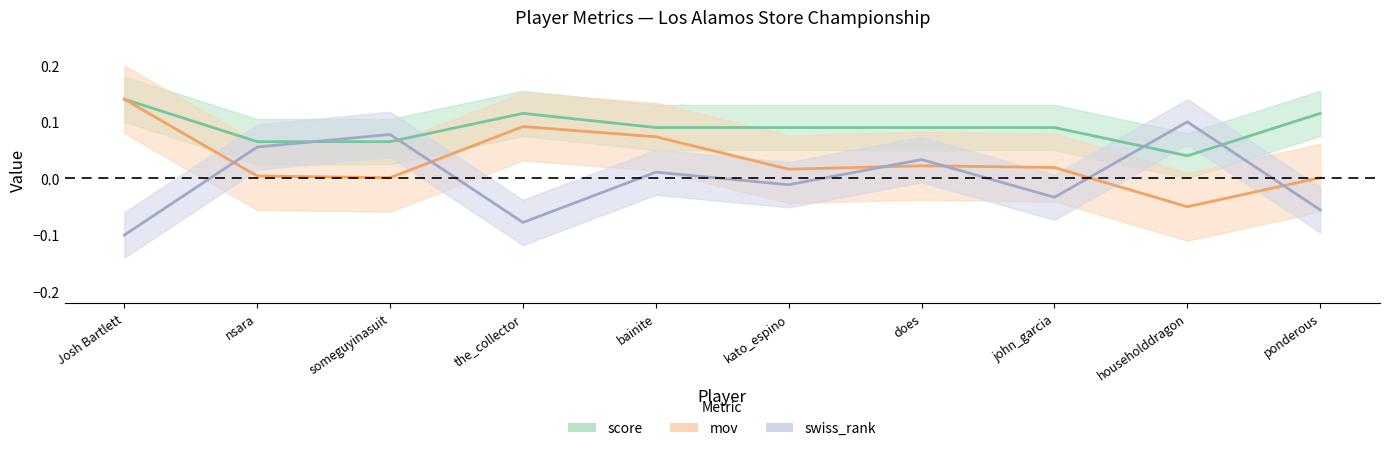

The mov series shows 0.0 at john_garcia. True or false?

False